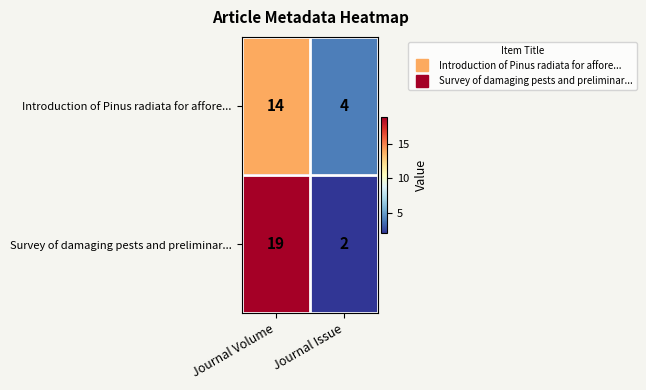

What is the sum of all Introduction of Pinus radiata for affore... values?

18